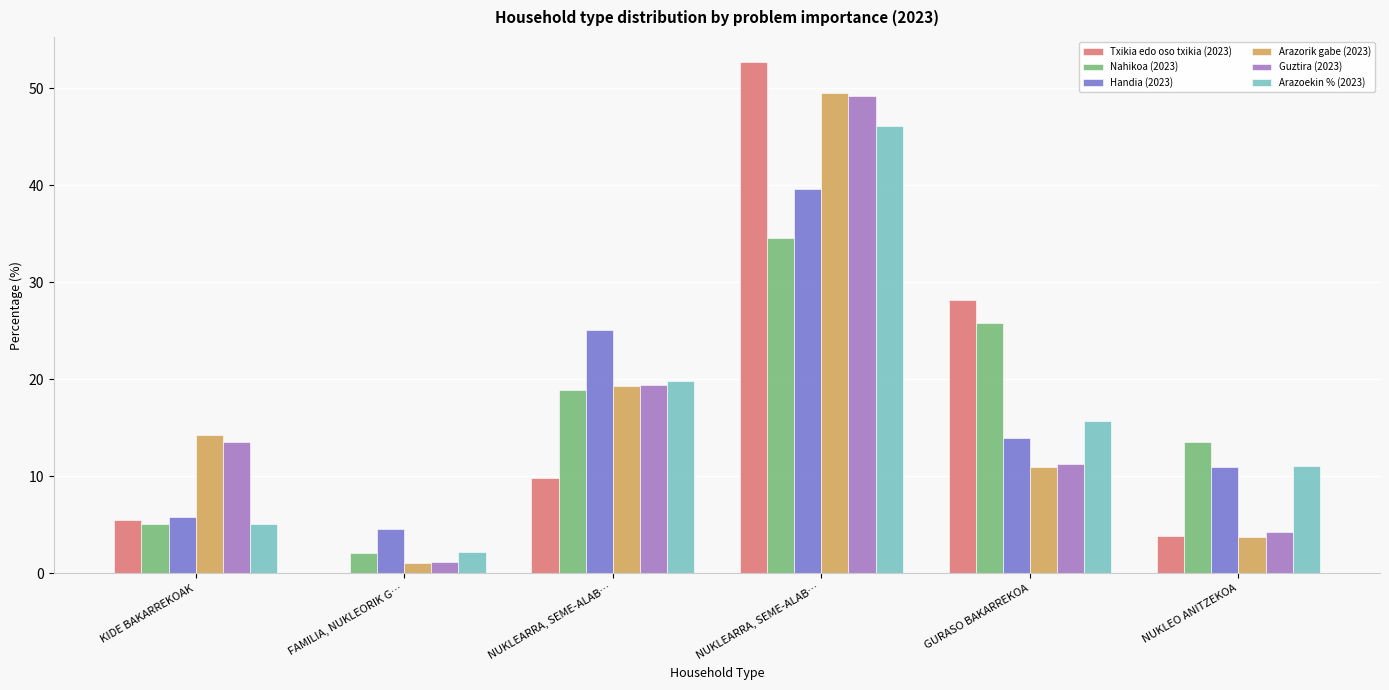

At which label does Txikia edo oso txikia (2023) reach its peak?

NUKLEARRA, SEME-ALAB…